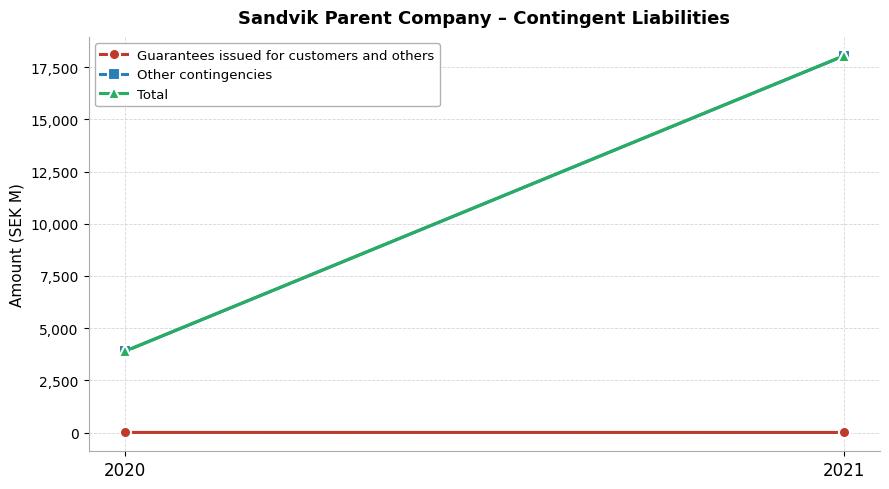

Between 2020 and 2021, which is larger?

2020